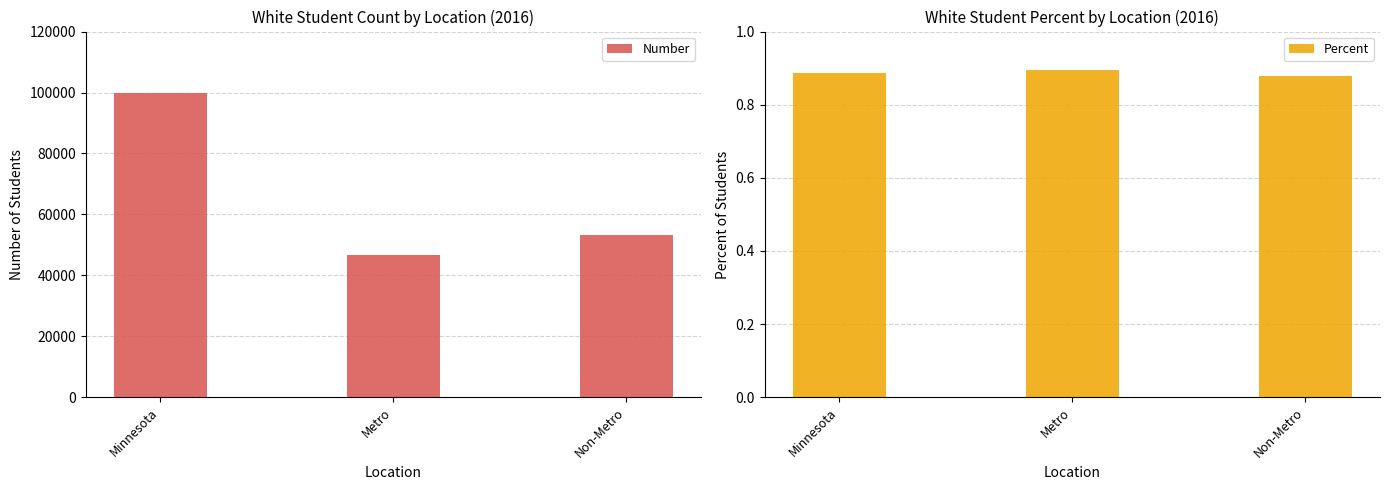

What is the total value across all series at Non-Metro?

53166.9